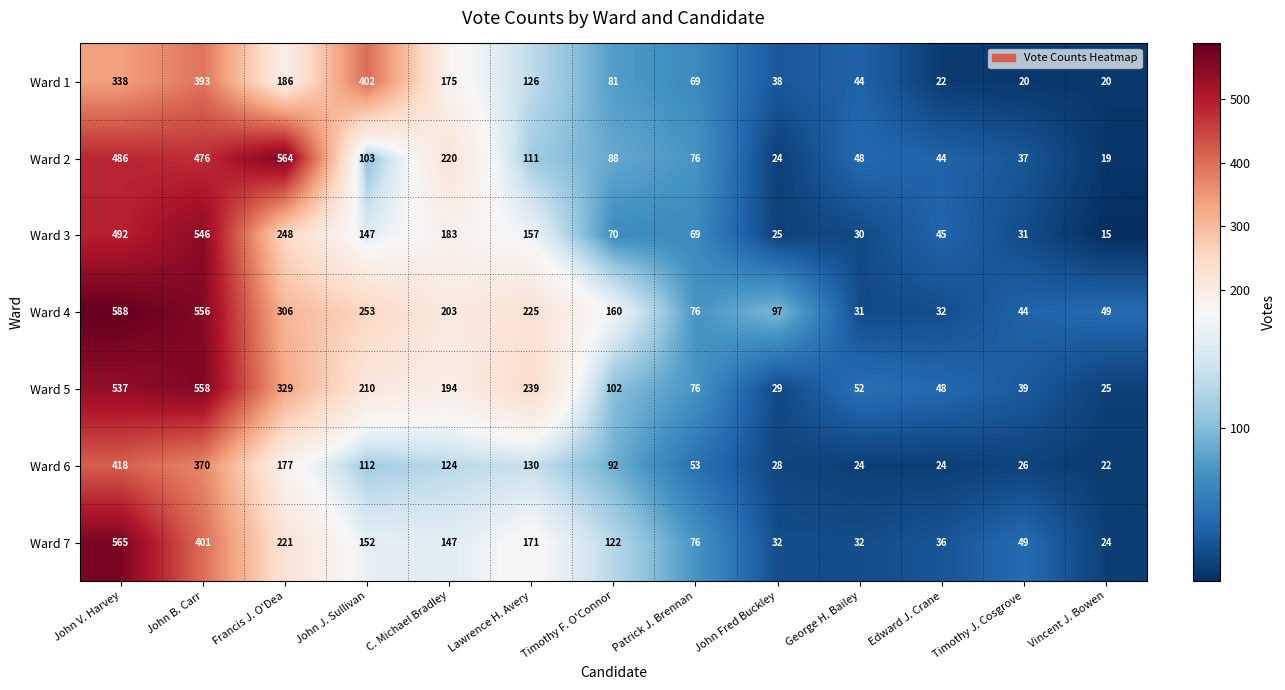

Which series has the widest spread of values?

Ward 4